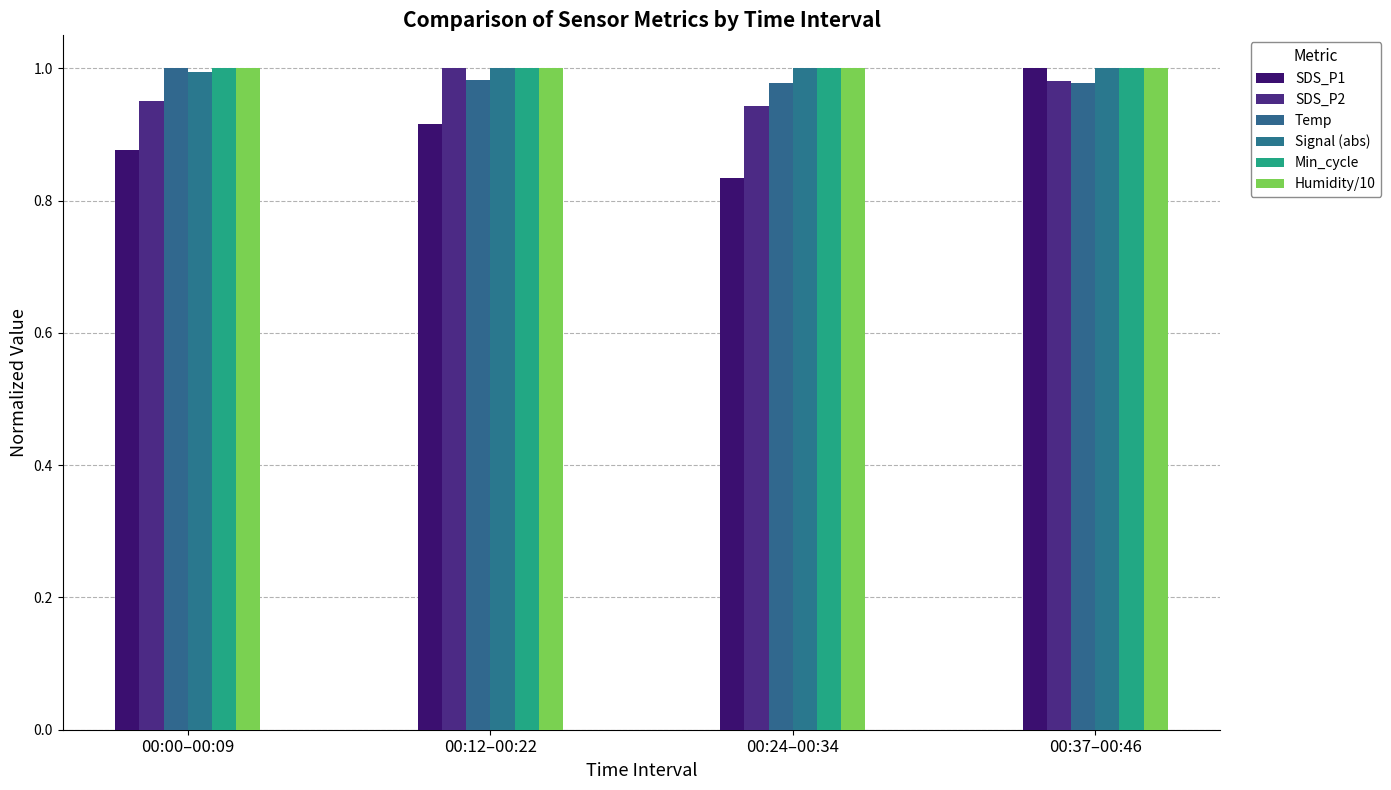

Are the bars horizontal?

No